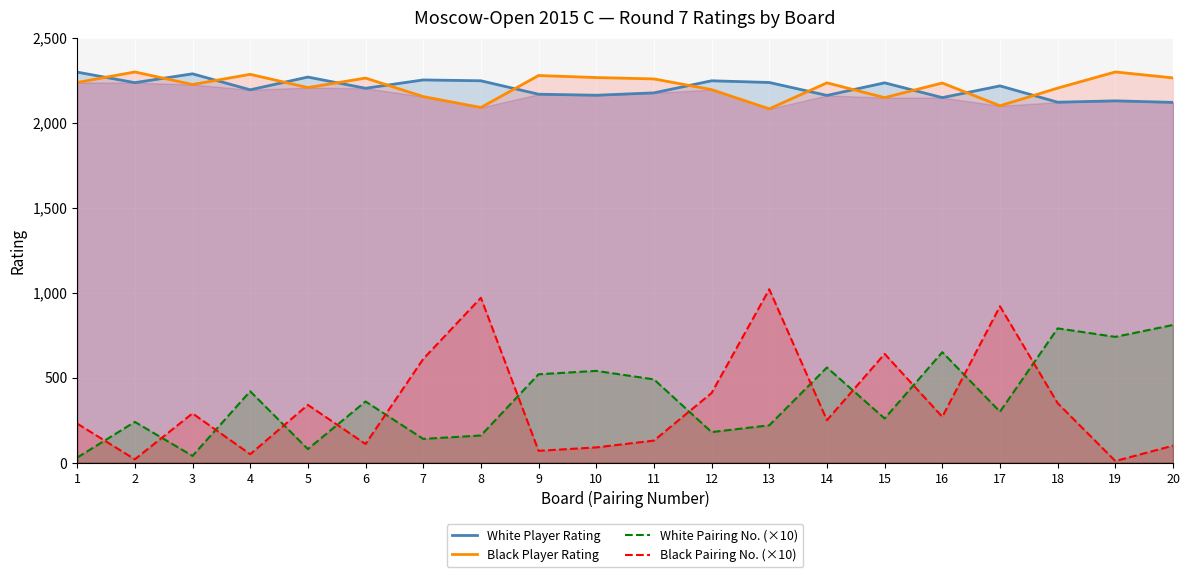

True or false: Black Player Rating and White Player Rating intersect in this chart.

True